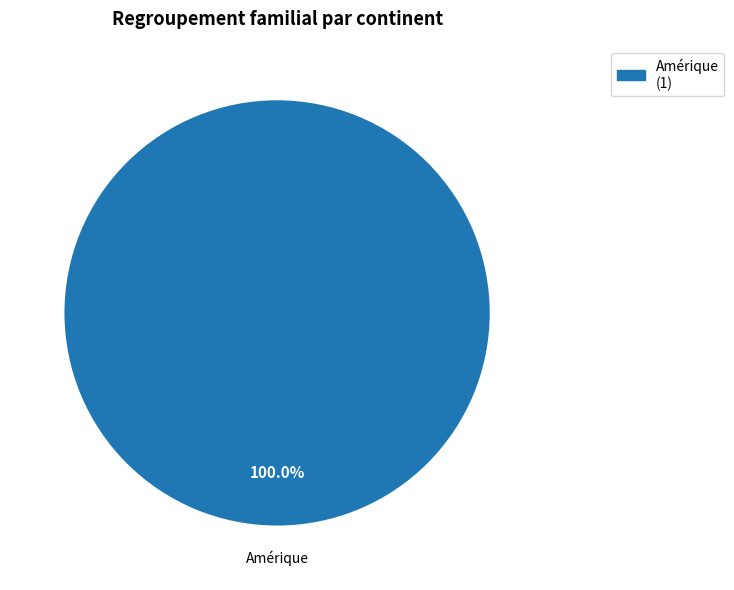

Count the number of slices in the pie.

1